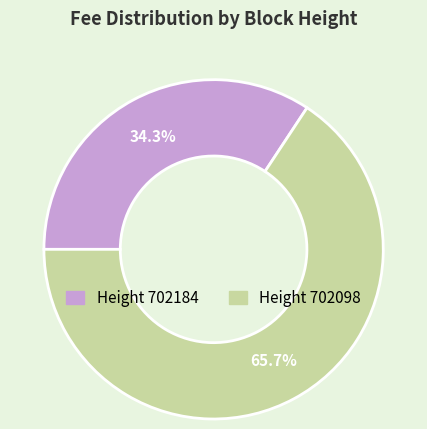

Is there a majority slice in this chart?

Yes